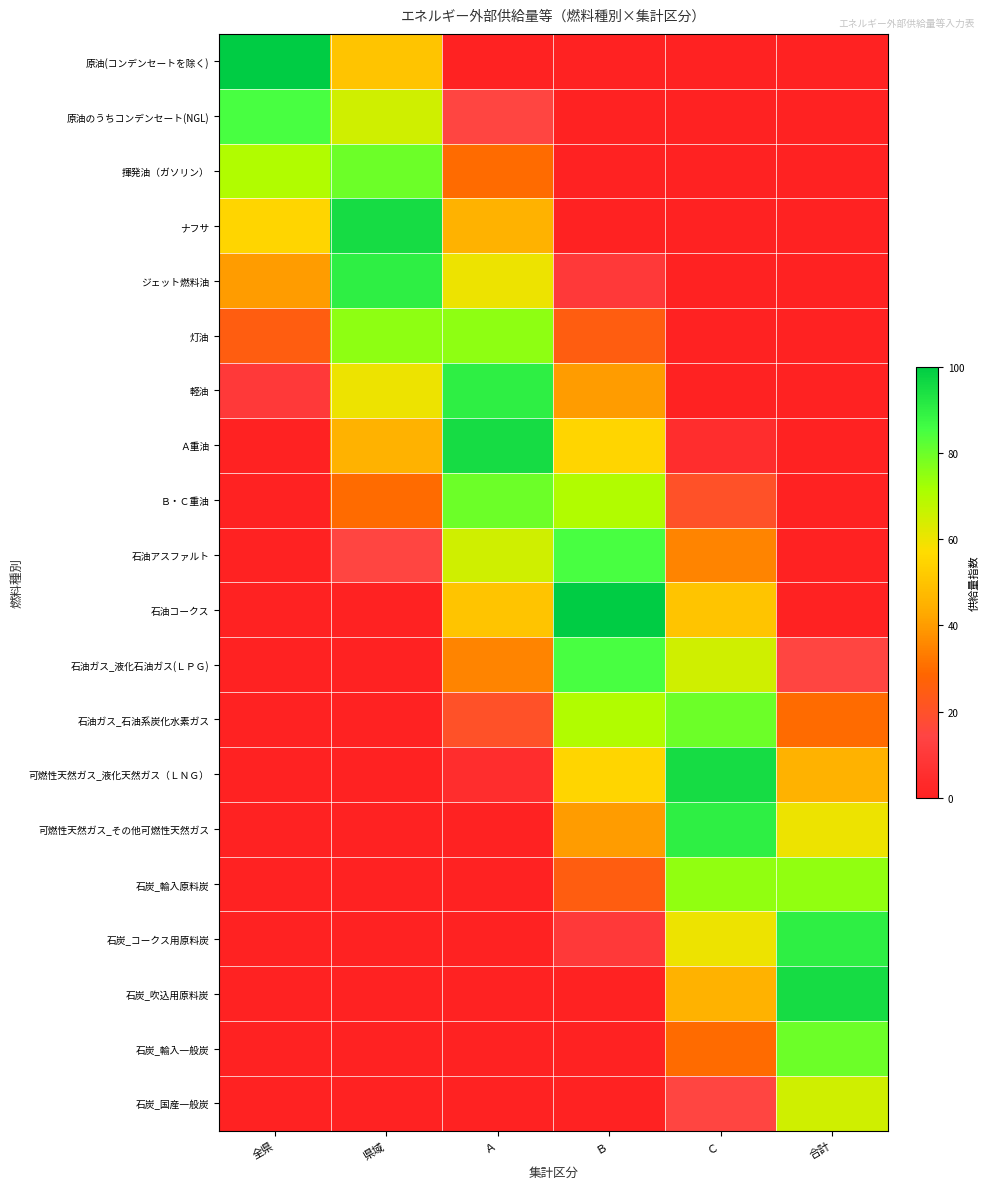

Reading left to right, what are all the values shown in this chart?

原油(コンデンセートを除く): 全県=100.0	県域=50.0	Ａ=0.0	Ｂ=0.0	Ｃ=0.0	合計=0.0
原油のうちコンデンセート(NGL): 全県=85.0	県域=65.0	Ａ=15.0	Ｂ=0.0	Ｃ=0.0	合計=0.0
揮発油（ガソリン）: 全県=70.0	県域=80.0	Ａ=30.0	Ｂ=0.0	Ｃ=0.0	合計=0.0
ナフサ: 全県=55.0	県域=95.0	Ａ=45.0	Ｂ=0.0	Ｃ=0.0	合計=0.0
ジェット燃料油: 全県=40.0	県域=90.0	Ａ=60.0	Ｂ=10.0	Ｃ=0.0	合計=0.0
灯油: 全県=25.0	県域=75.0	Ａ=75.0	Ｂ=25.0	Ｃ=0.0	合計=0.0
軽油: 全県=10.0	県域=60.0	Ａ=90.0	Ｂ=40.0	Ｃ=0.0	合計=0.0
Ａ重油: 全県=0.0	県域=45.0	Ａ=95.0	Ｂ=55.0	Ｃ=5.0	合計=0.0
Ｂ・Ｃ重油: 全県=0.0	県域=30.0	Ａ=80.0	Ｂ=70.0	Ｃ=20.0	合計=0.0
石油アスファルト: 全県=0.0	県域=15.0	Ａ=65.0	Ｂ=85.0	Ｃ=35.0	合計=0.0
石油コークス: 全県=0.0	県域=0.0	Ａ=50.0	Ｂ=100.0	Ｃ=50.0	合計=0.0
石油ガス_液化石油ガス(ＬＰＧ): 全県=0.0	県域=0.0	Ａ=35.0	Ｂ=85.0	Ｃ=65.0	合計=15.0
石油ガス_石油系炭化水素ガス: 全県=0.0	県域=0.0	Ａ=20.0	Ｂ=70.0	Ｃ=80.0	合計=30.0
可燃性天然ガス_液化天然ガス（ＬＮＧ）: 全県=0.0	県域=0.0	Ａ=5.0	Ｂ=55.0	Ｃ=95.0	合計=45.0
可燃性天然ガス_その他可燃性天然ガス: 全県=0.0	県域=0.0	Ａ=0.0	Ｂ=40.0	Ｃ=90.0	合計=60.0
石炭_輸入原料炭: 全県=0.0	県域=0.0	Ａ=0.0	Ｂ=25.0	Ｃ=75.0	合計=75.0
石炭_コークス用原料炭: 全県=0.0	県域=0.0	Ａ=0.0	Ｂ=10.0	Ｃ=60.0	合計=90.0
石炭_吹込用原料炭: 全県=0.0	県域=0.0	Ａ=0.0	Ｂ=0.0	Ｃ=45.0	合計=95.0
石炭_輸入一般炭: 全県=0.0	県域=0.0	Ａ=0.0	Ｂ=0.0	Ｃ=30.0	合計=80.0
石炭_国産一般炭: 全県=0.0	県域=0.0	Ａ=0.0	Ｂ=0.0	Ｃ=15.0	合計=65.0